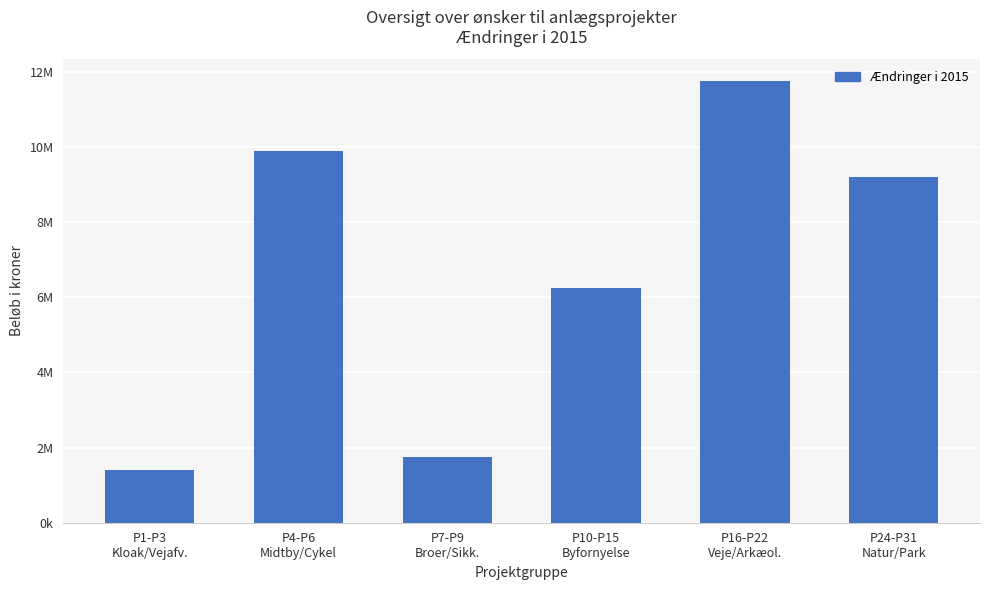

At which label is the value closest to 6578000?

P10-P15
Byfornyelse